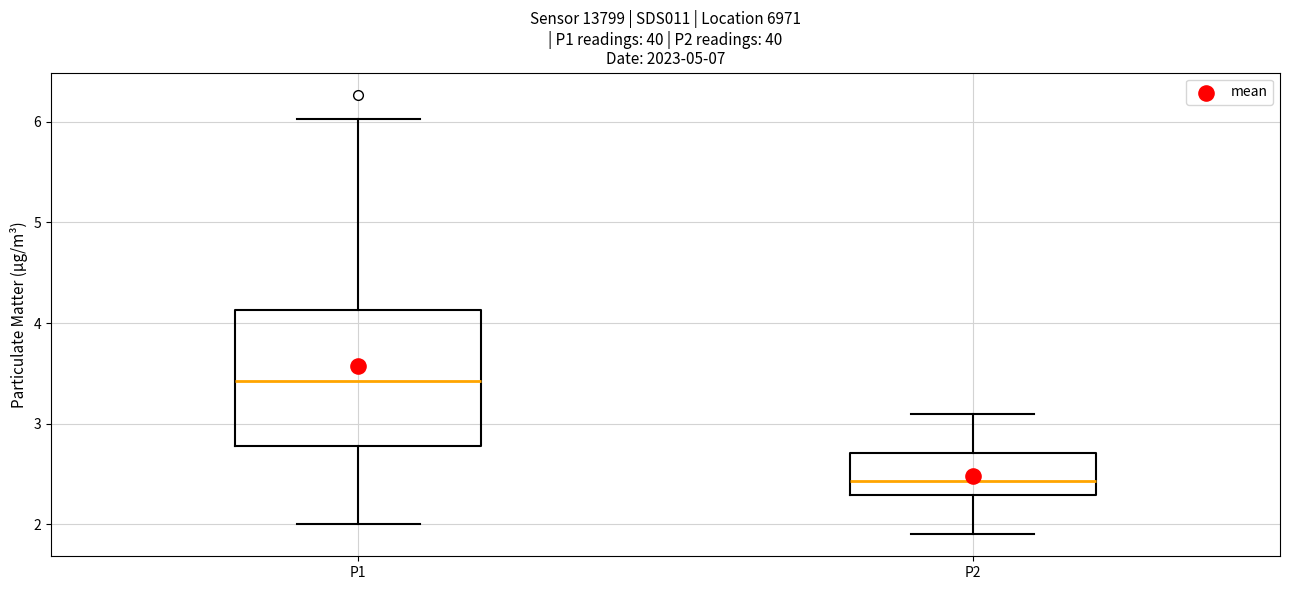

Where does the median line of the box for P2 sit on the y-axis? The values are not printed on the chart, so give them approximately, as read against the axis.

2.4